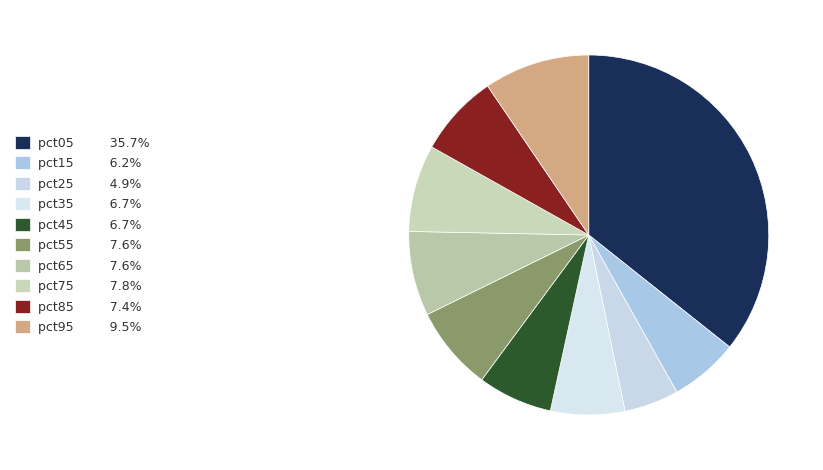

Count the number of slices in the pie.

10